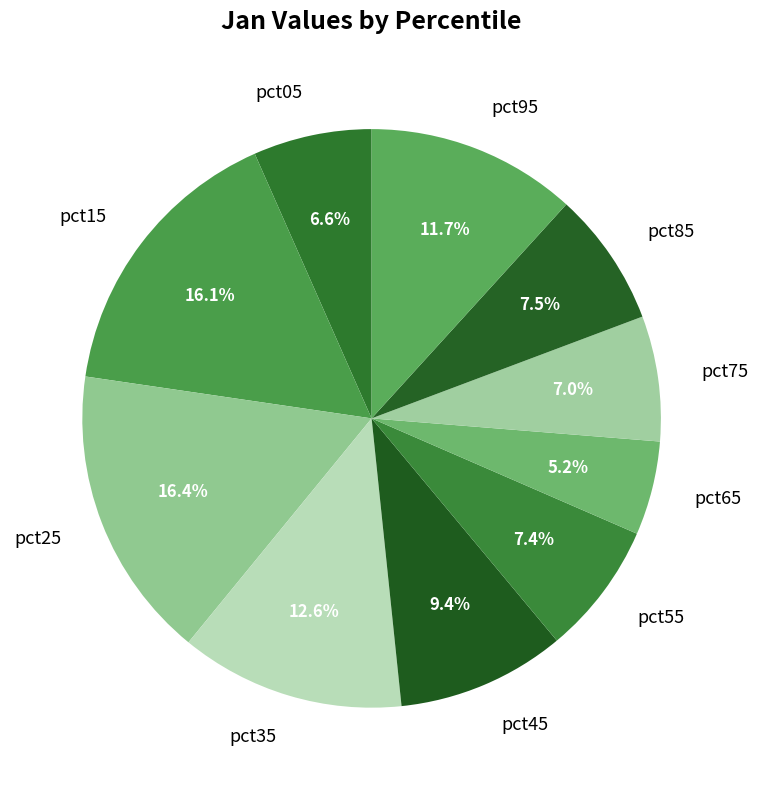

True or false: pct95 accounts for 12% of the total.

True